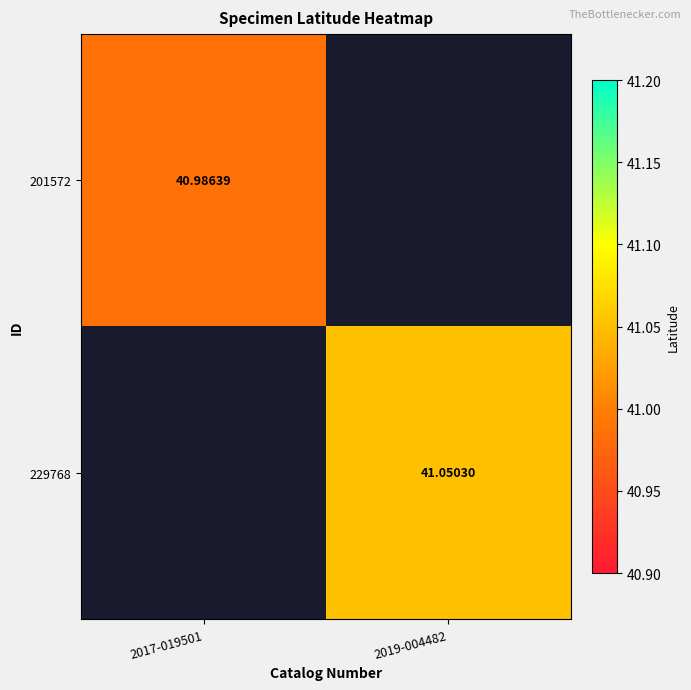

Is it true that 201572 equals 41.0 at 2017-019501?

True